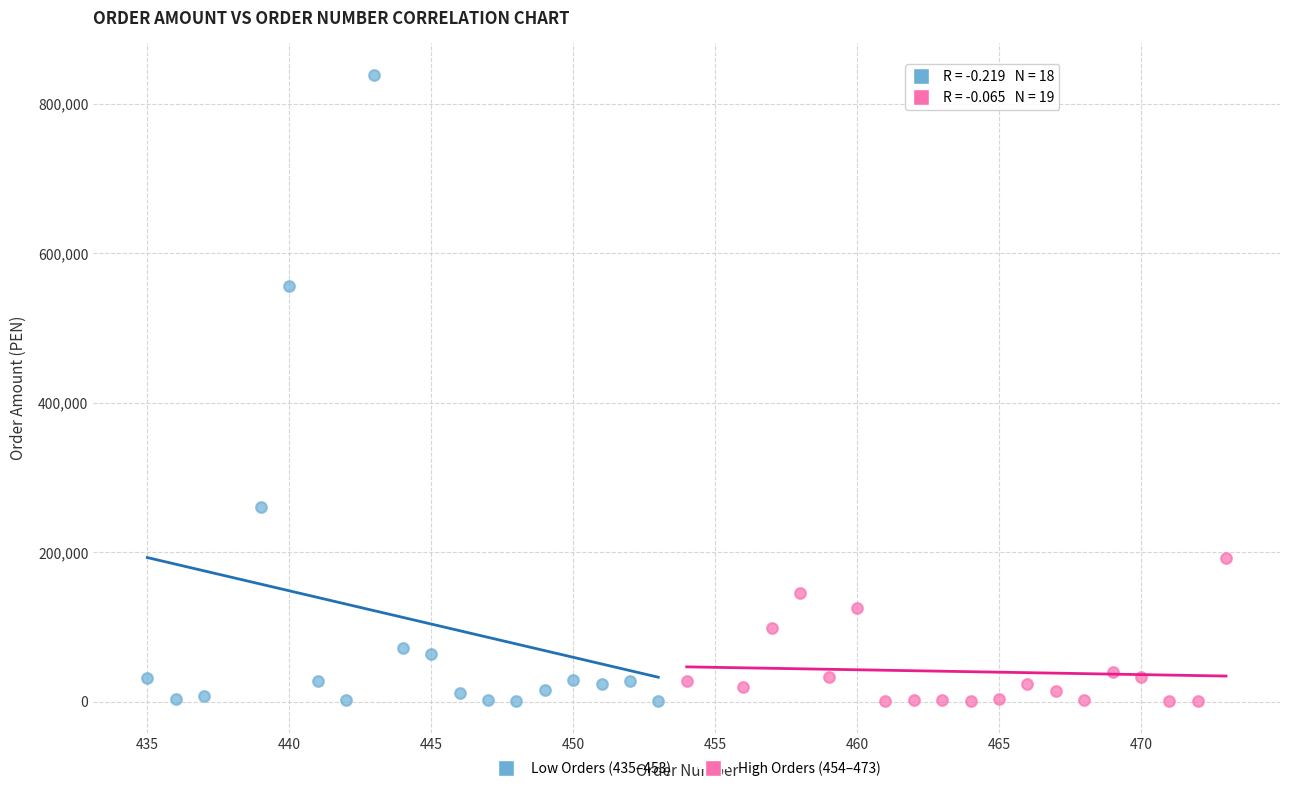

Which series has the widest spread of Y values?

Low Orders (435–453)